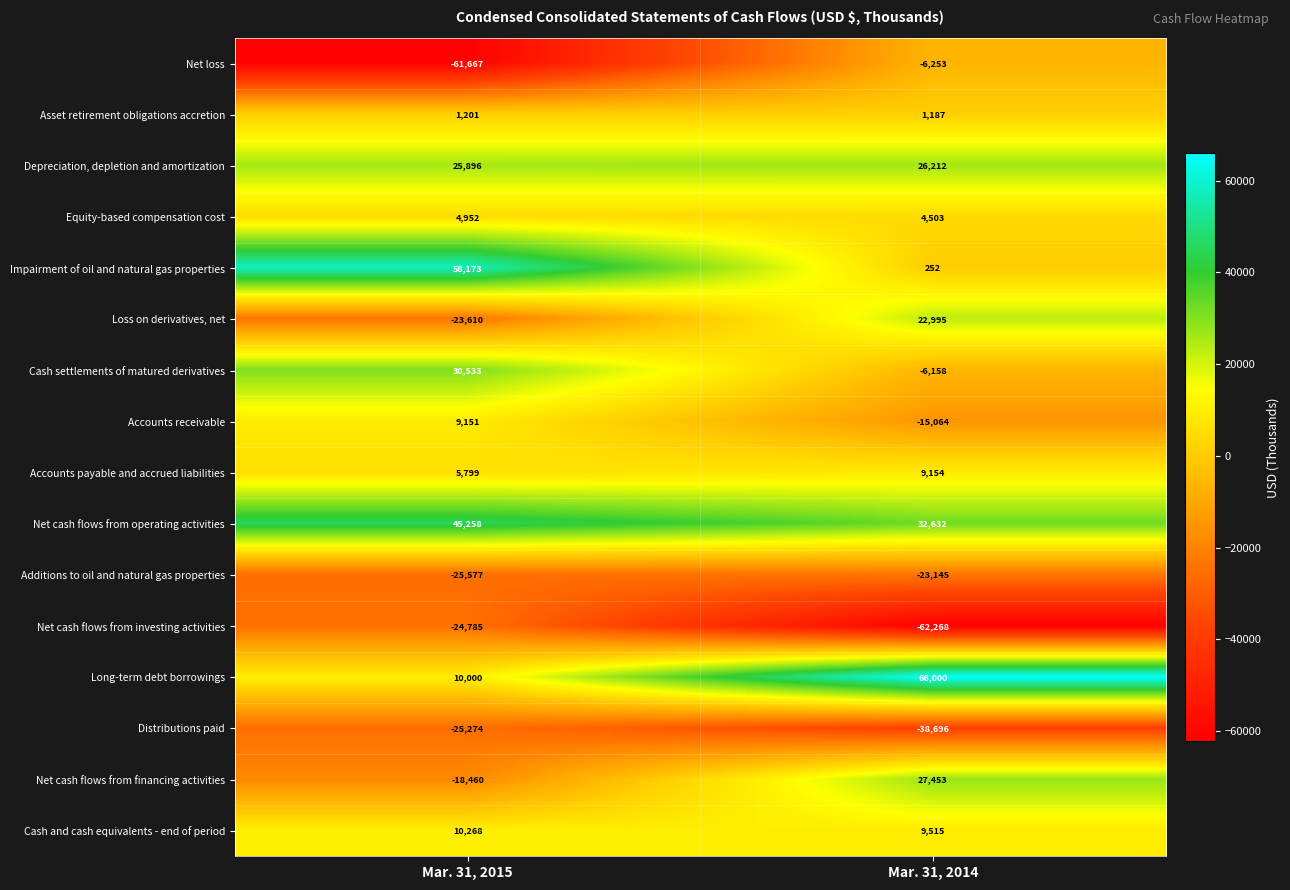

What is the approximate value of Accounts receivable at Mar. 31, 2015, to the nearest 100?

9200